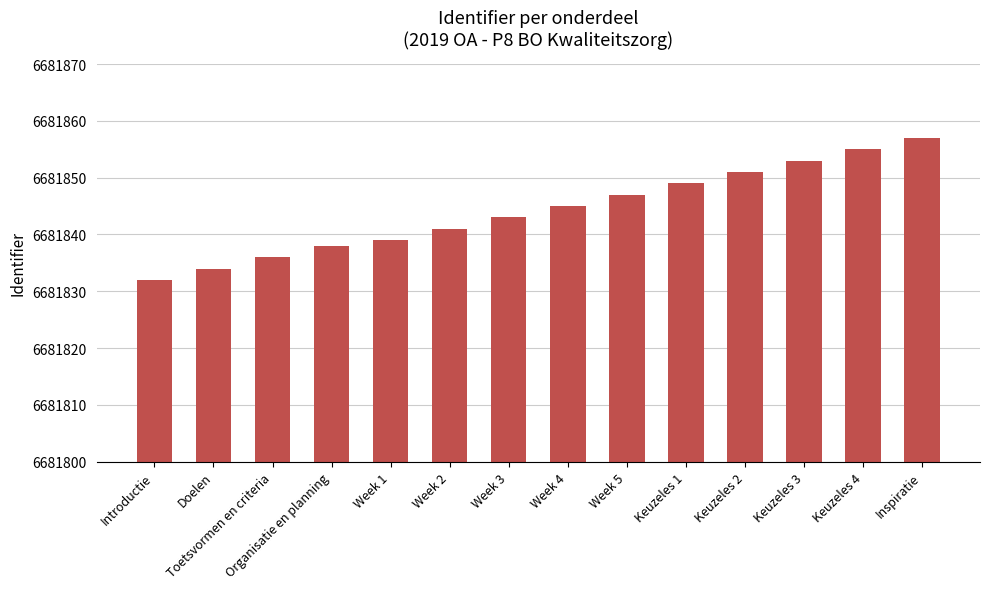

What is the average value?

6681844